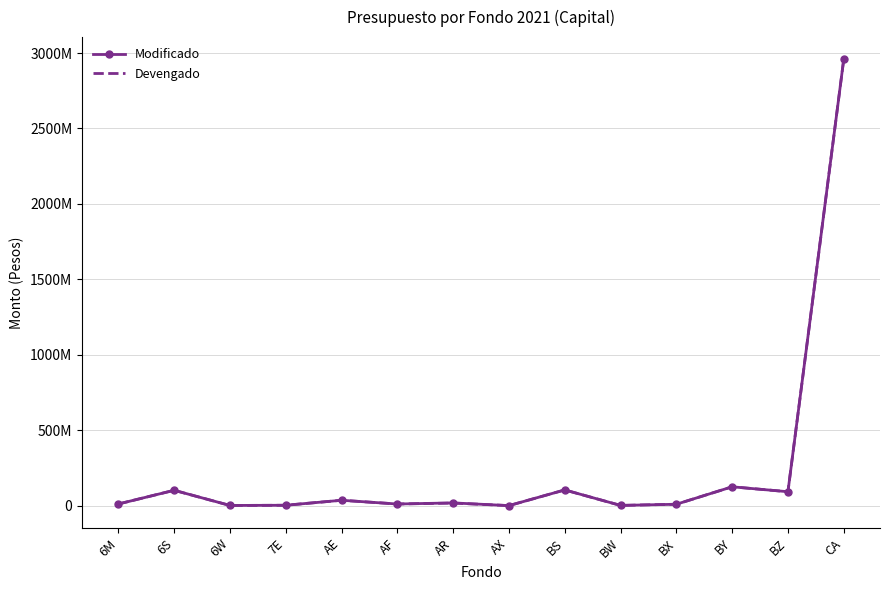

How many intersections are there between Devengado and Modificado?

1